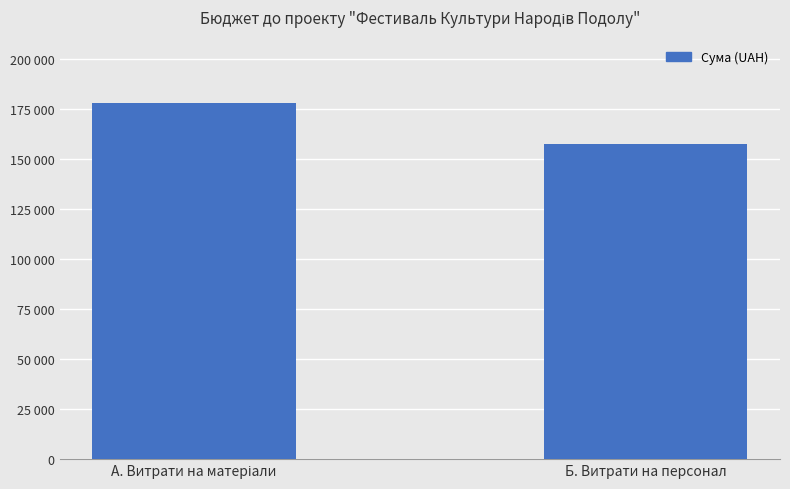

Are the bars horizontal?

No